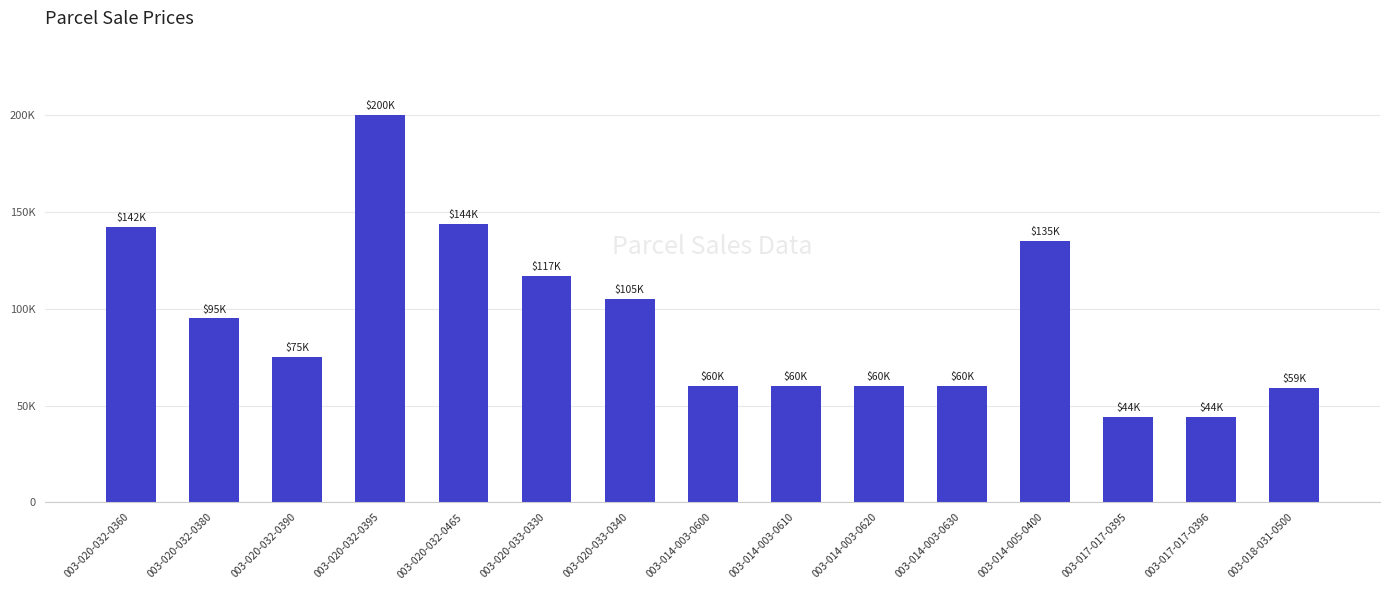

Are the bars horizontal?

No